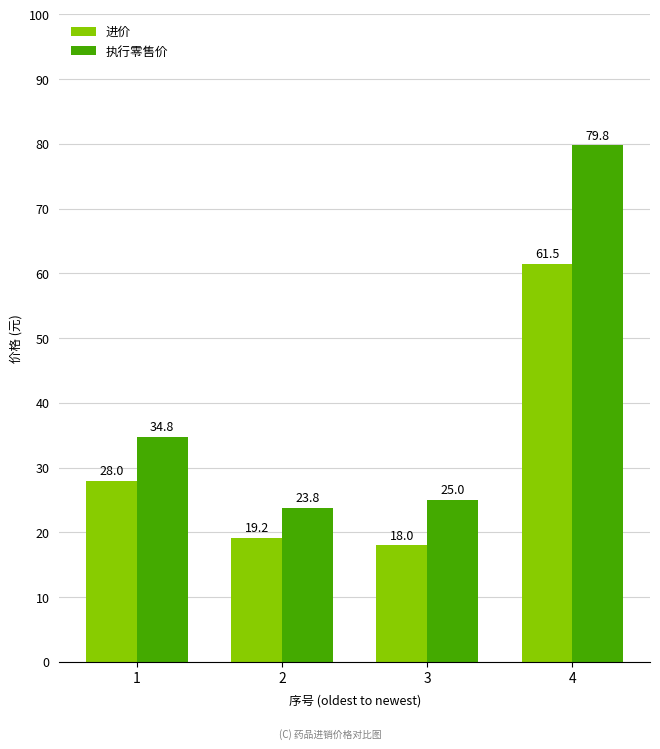

How many values in the 进价 series are below 28?

2